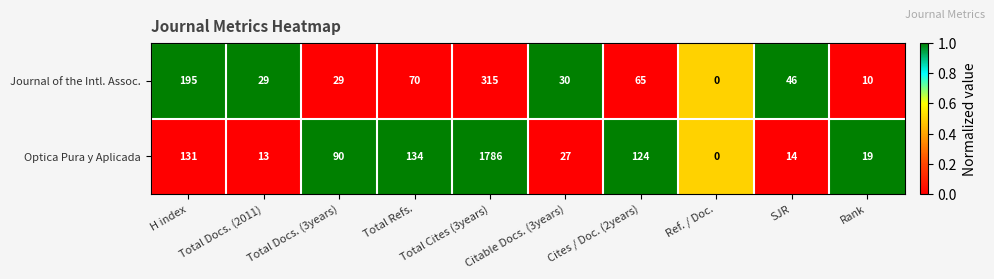

Which category has the highest value in the Optica Pura y Aplicada series?

Total Cites (3years)